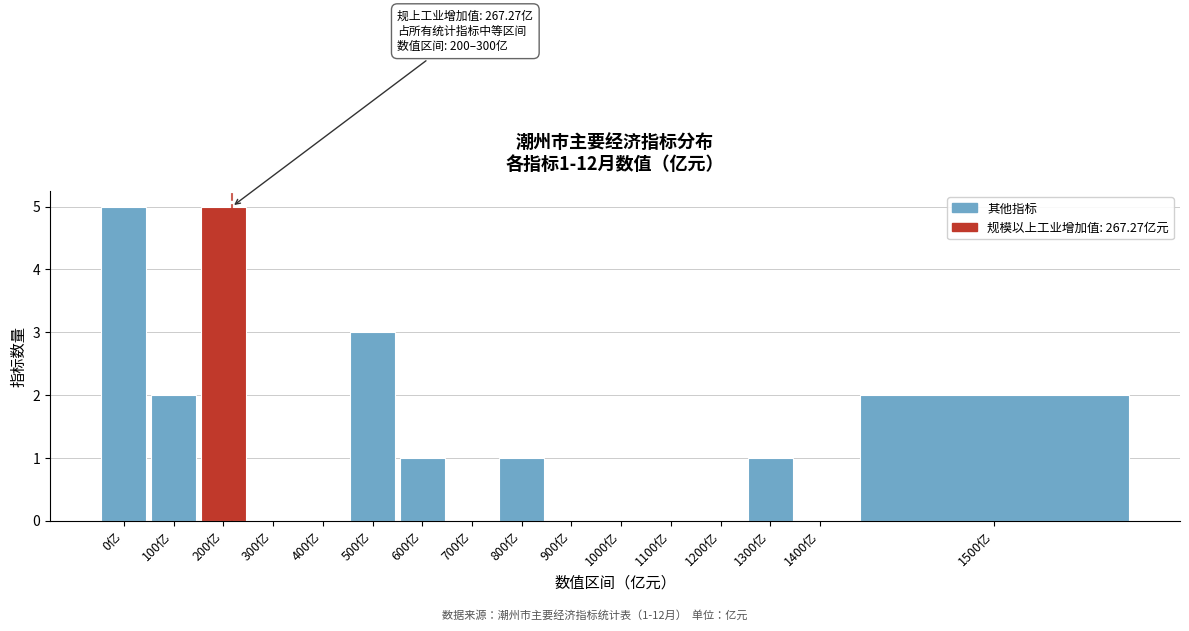

Reading right to left, extract all data points from this chart.

1500亿=2	1400亿=0	1300亿=1	1200亿=0	1100亿=0	1000亿=0	900亿=0	800亿=1	700亿=0	600亿=1	500亿=3	400亿=0	300亿=0	200亿=5	100亿=2	0亿=5